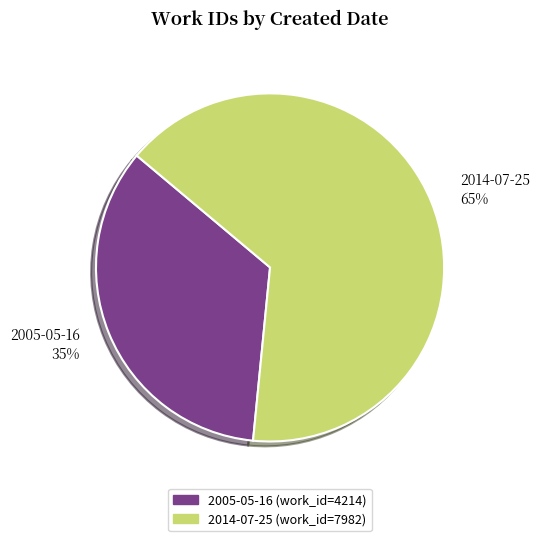

Which has a higher value, 2005-05-16 or 2014-07-25?

2014-07-25